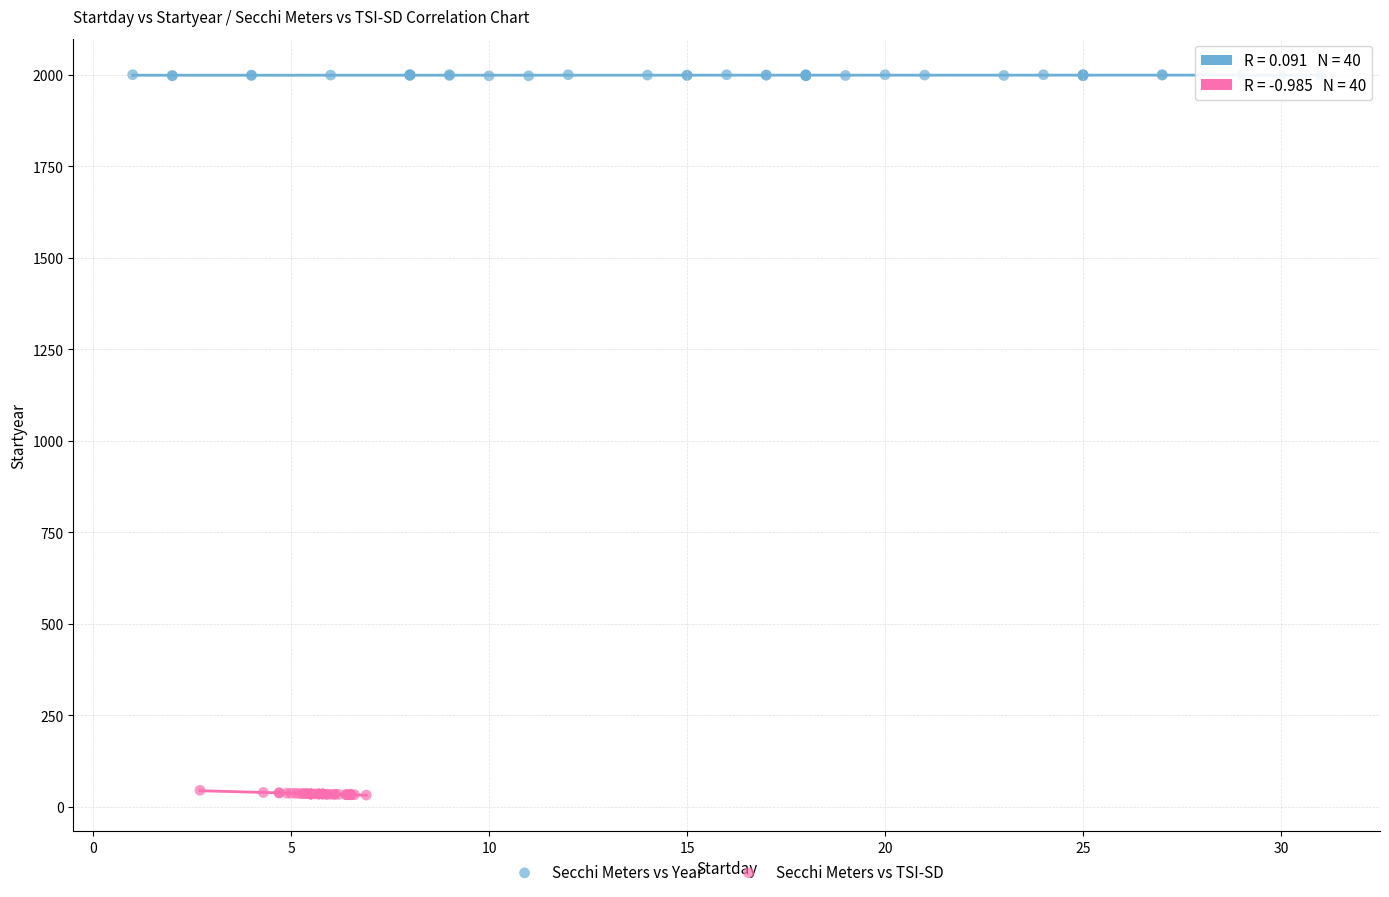

Which series has the largest Y range (max minus min)?

Secchi Meters vs TSI-SD